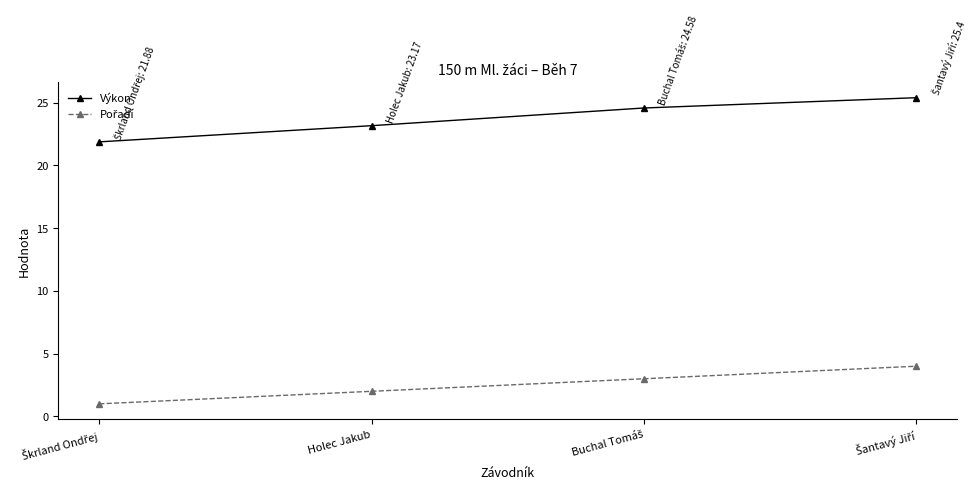

What is the value of the Výkon point at the 2nd from the left?

23.2